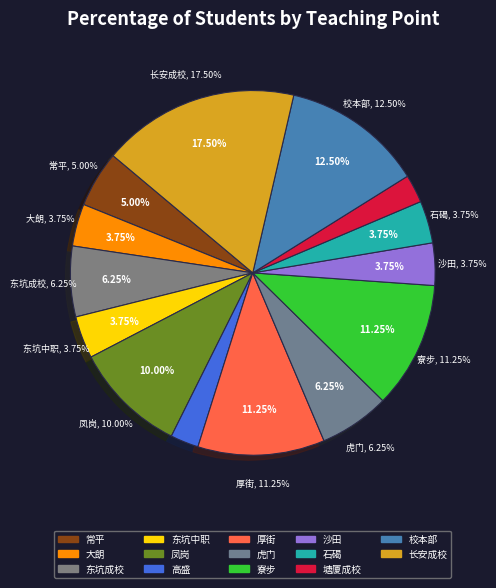

Is it true that 东坑成校 is 1% of the pie?

False